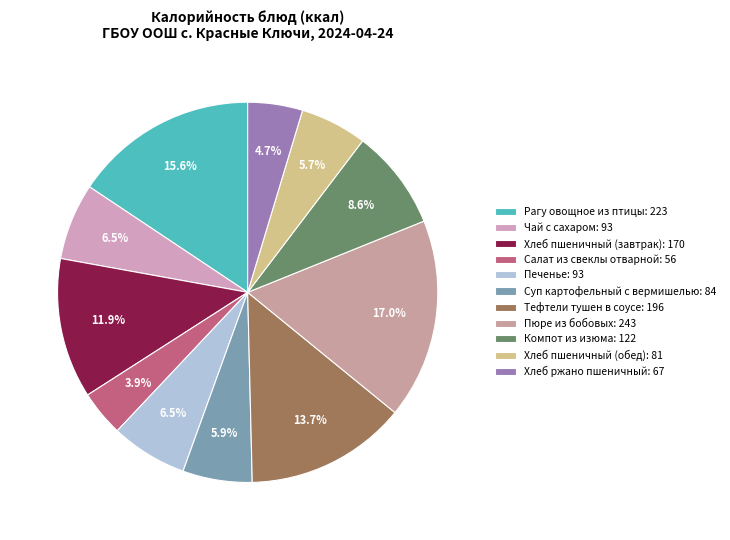

Which category has the biggest portion of the pie?

Пюре из бобовых